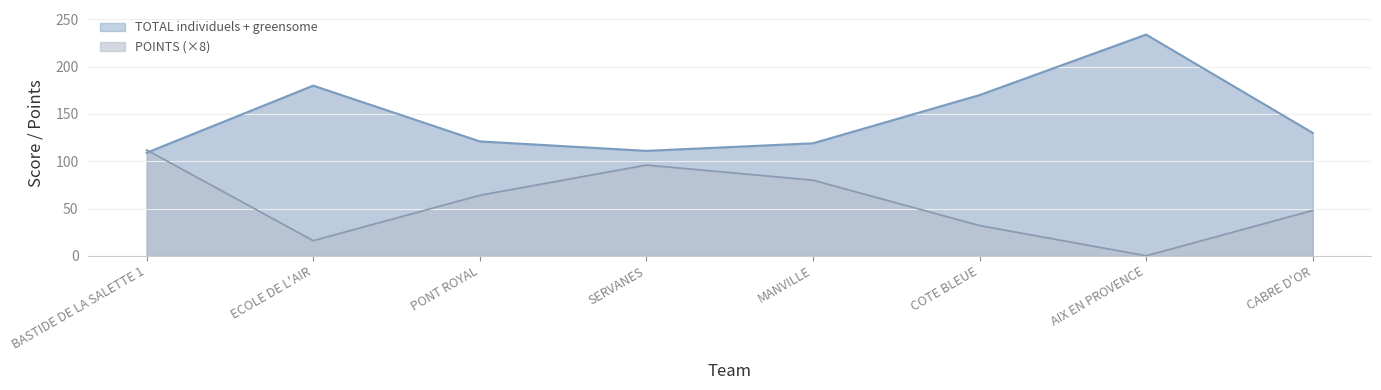

Which has a higher value, SERVANES or COTE BLEUE?

COTE BLEUE